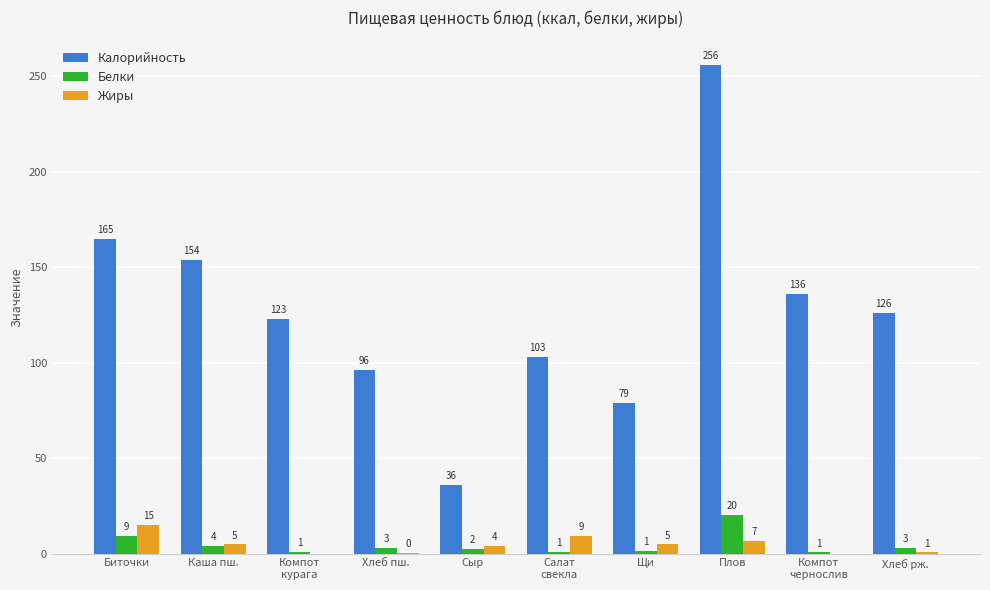

Which series has the largest total across all categories?

Калорийность